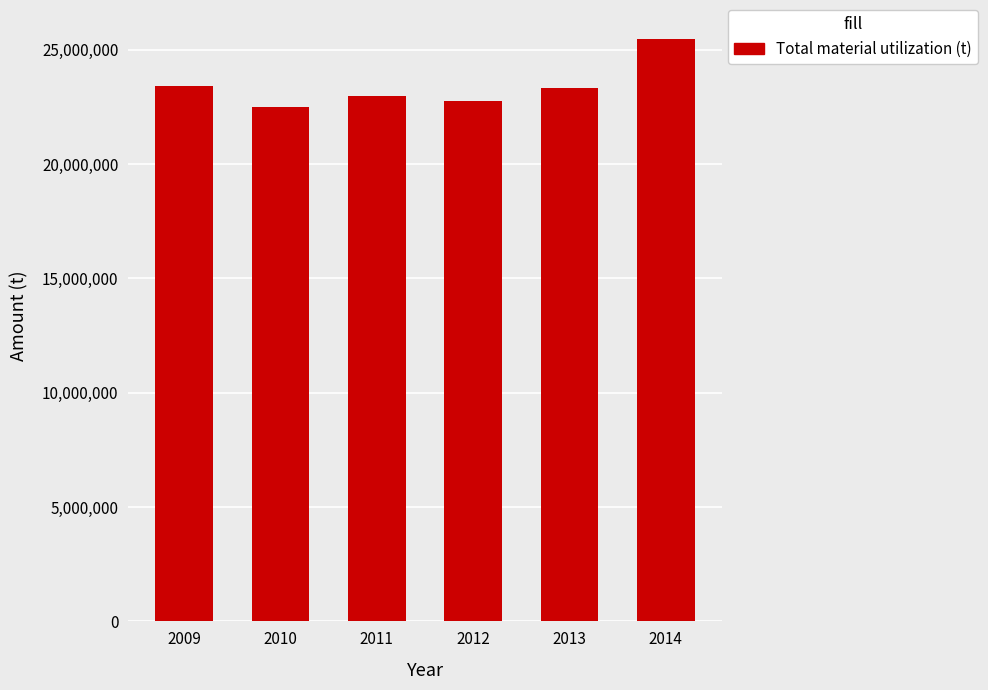

Is it true that the value at 2009 is 32753807.5?

False